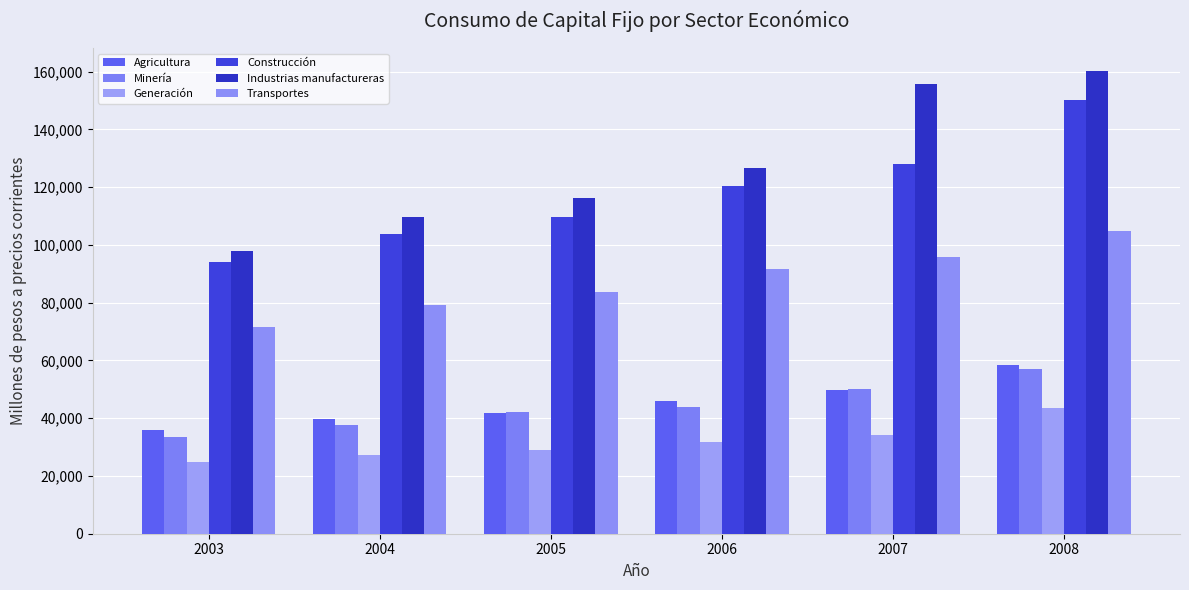

What is the difference between the maximum and minimum values in the Construcción series?

55952